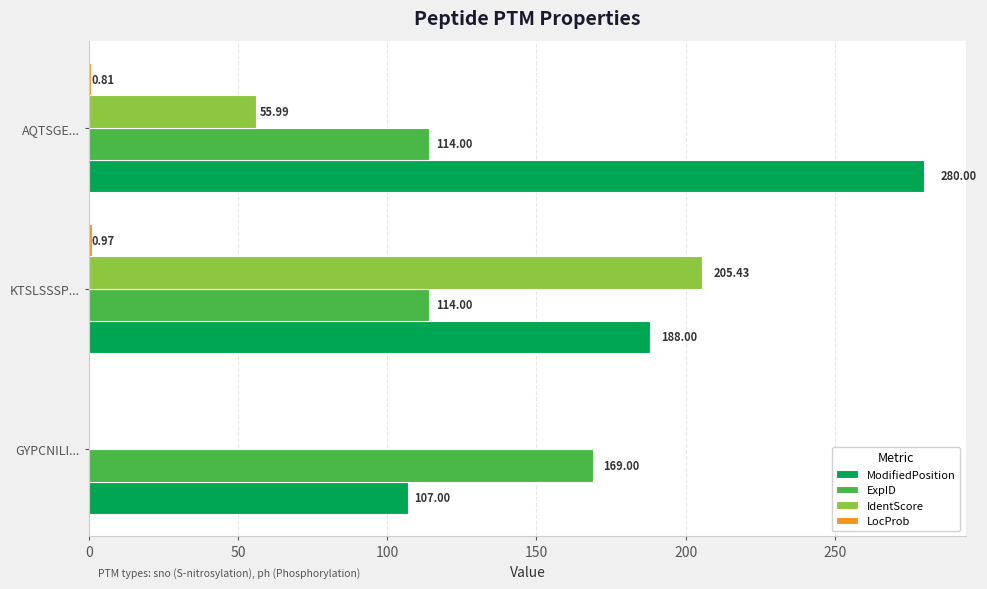

Where is IdentScore nearest to the value 102?

AQTSGE...